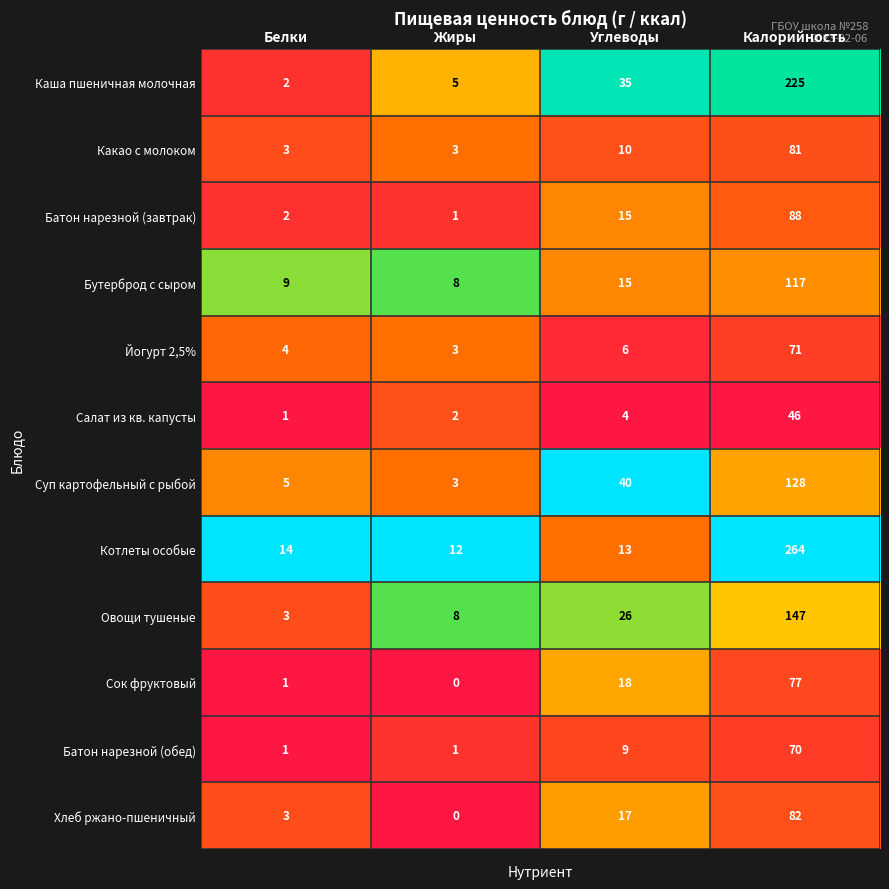

Read the Йогурт 2,5% value at Жиры, to the nearest 5.

5